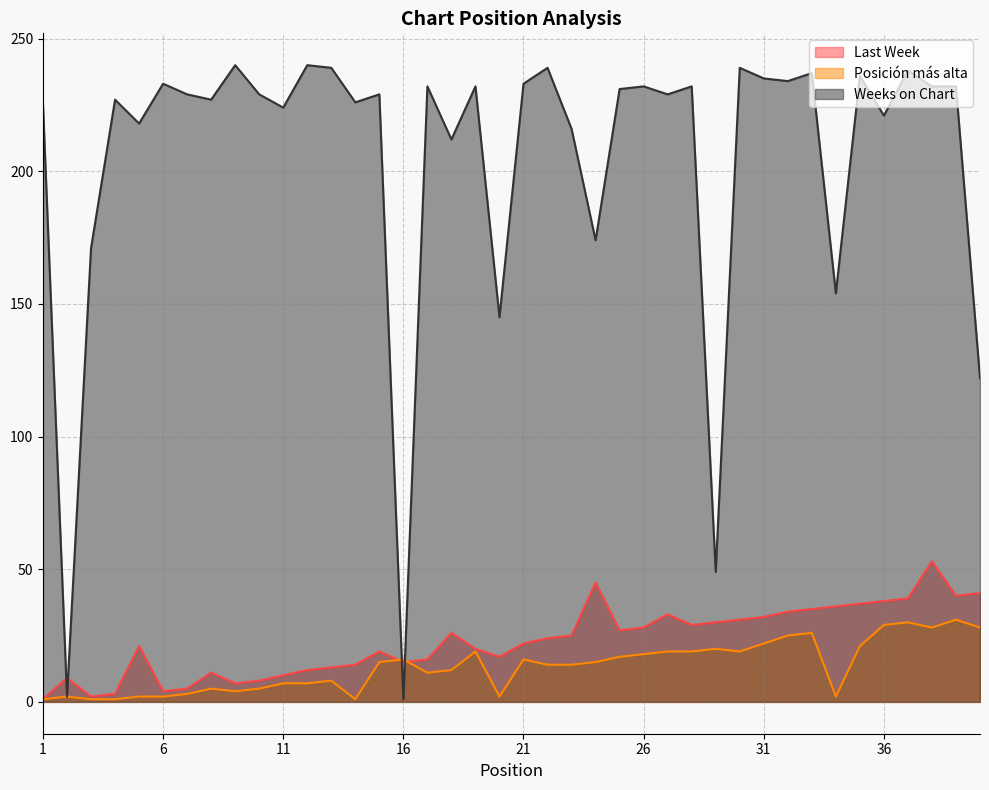

Reading right to left, extract all data points from this chart.

Last Week: 41	40	53	39	38	37	36	35	34	32	31	30	29	33	28	27	45	25	24	22	17	20	26	16	15	19	14	13	12	10	8	7	11	5	4	21	3	2	9	1
Posición más alta: 28	31	28	30	29	21	2	26	25	22	19	20	19	19	18	17	15	14	14	16	2	19	12	11	16	15	1	8	7	7	5	4	5	3	2	2	1	1	2	1
Weeks on Chart: 122	232	232	238	221	236	154	237	234	235	239	49	232	229	232	231	174	216	239	233	145	232	212	232	1	229	226	239	240	224	229	240	227	229	233	218	227	171	2	225